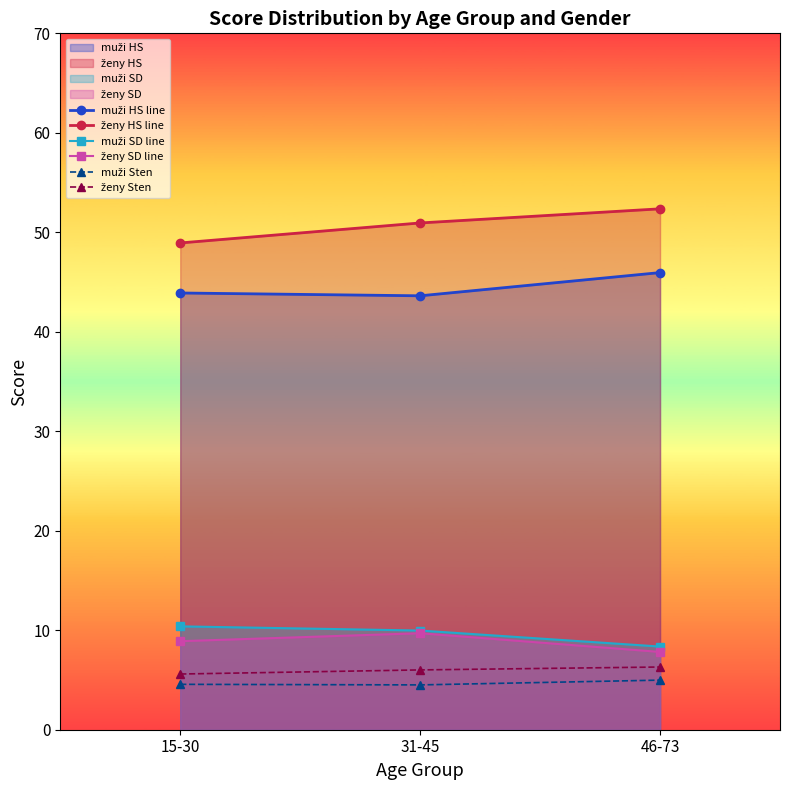

Reading left to right, what are all the values shown in this chart?

muži HS line: 43.9	43.6	46.0
ženy HS line: 48.9	50.9	52.4
muži SD line: 10.4	10.0	8.4
ženy SD line: 8.9	9.7	7.8
muži Sten: 4.6	4.5	5.0
ženy Sten: 5.6	6.0	6.3